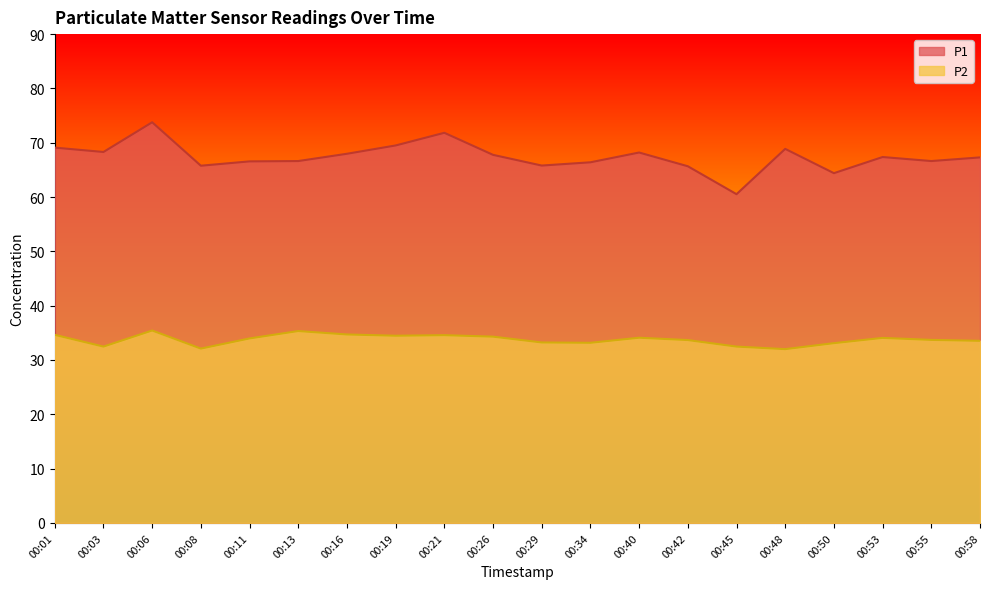

Which category has the highest value in the P1 series?

00:06